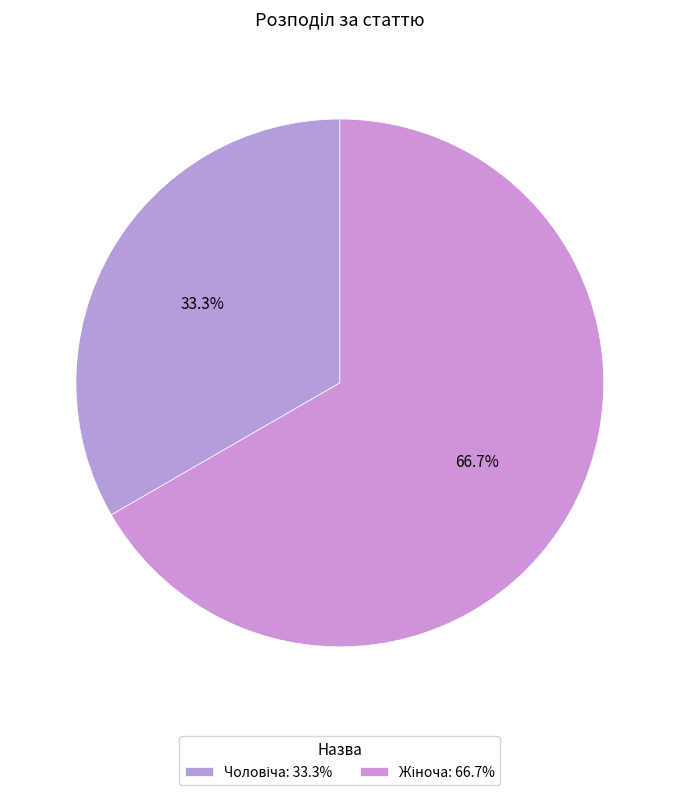

Count the number of slices in the pie.

2